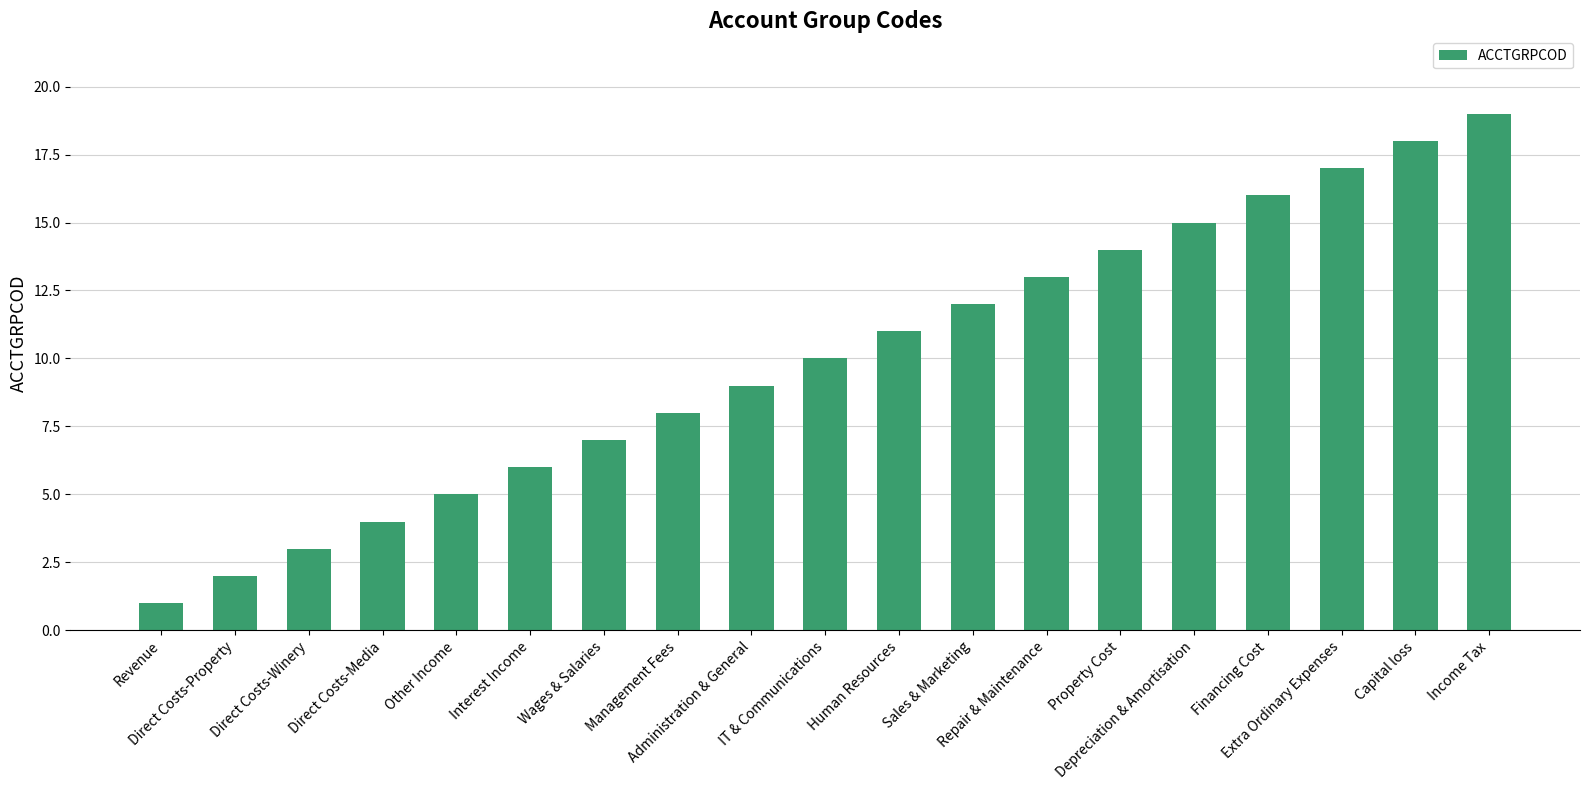

What is the average value?

10